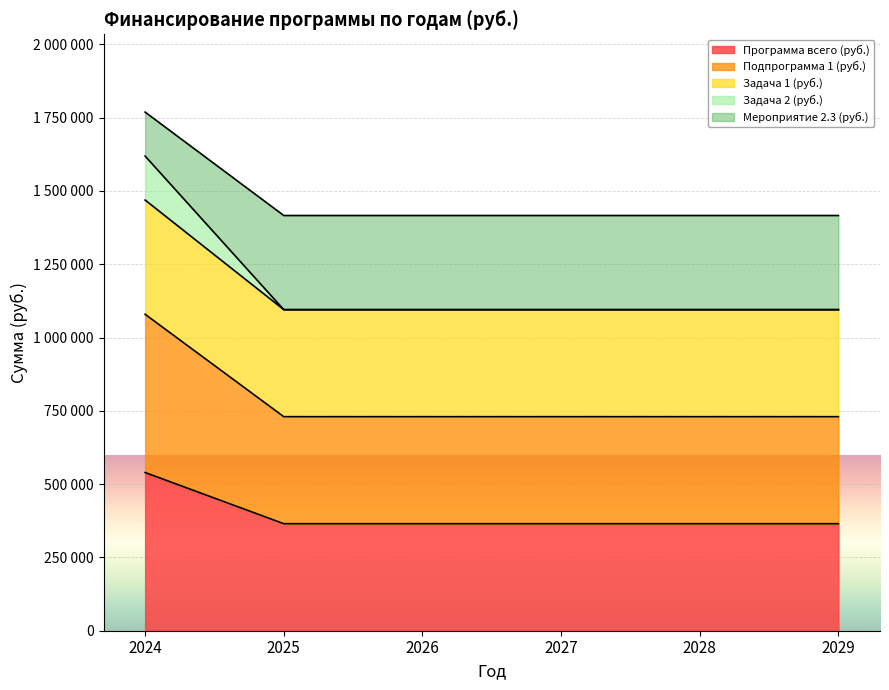

Which series has the largest total across all categories?

Программа всего (руб.)